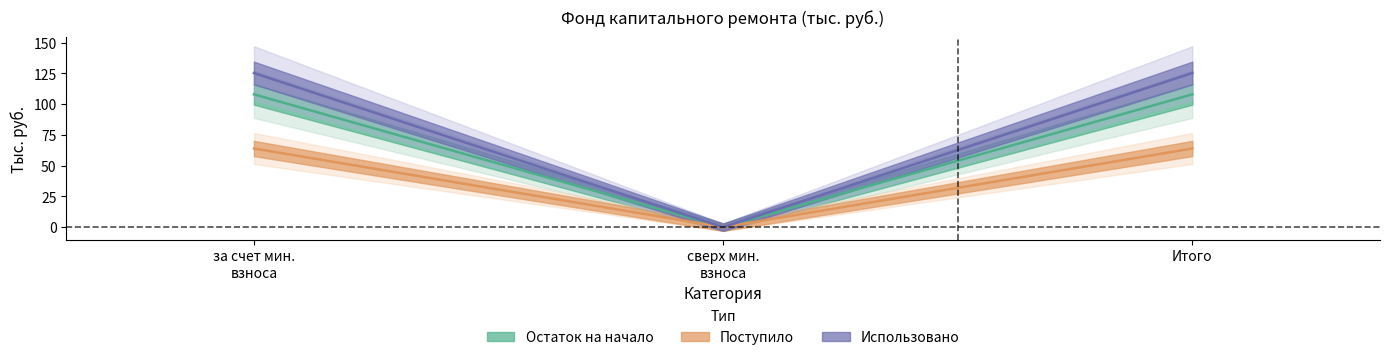

What is the label of the 1st point from the right?

Итого